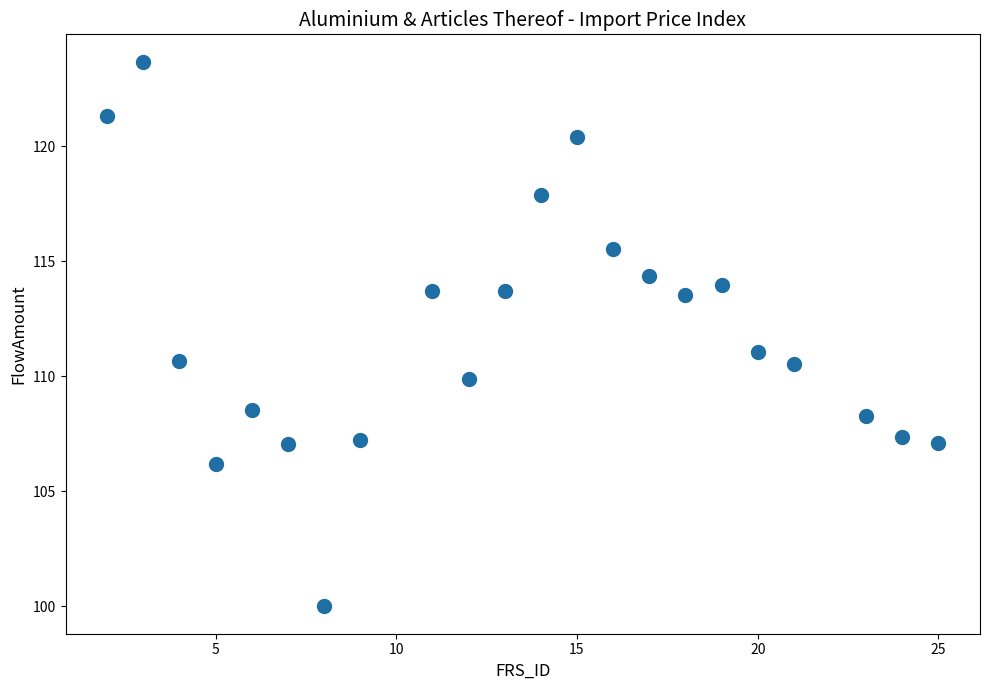

What is the range of Y values (max minus min)?

23.7